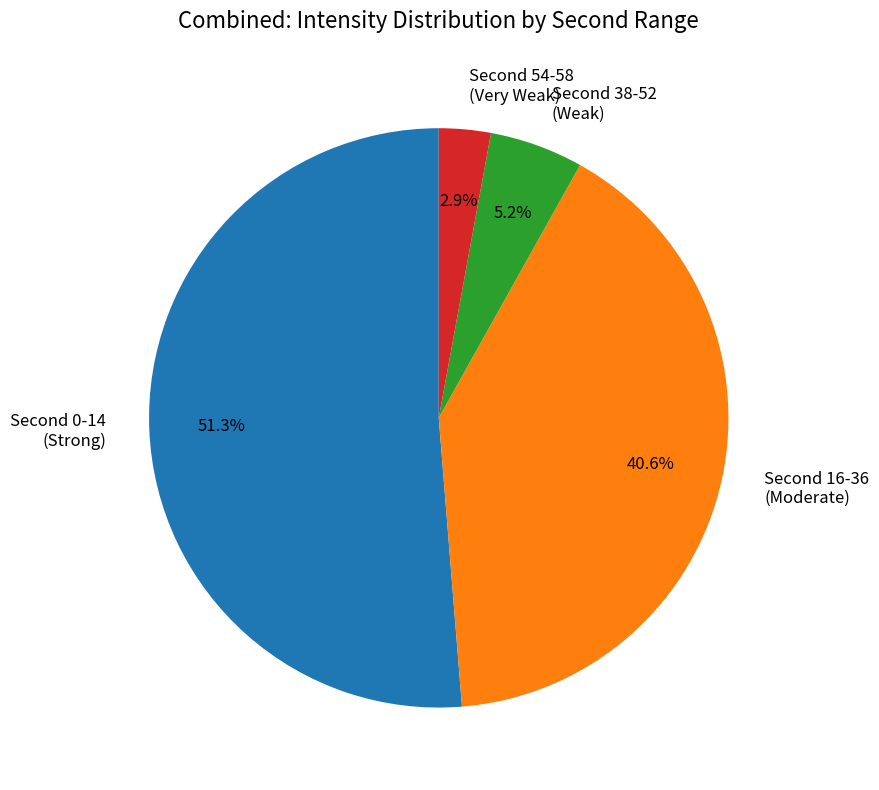

Which category accounts for the majority?

Second 0-14 (Strong)